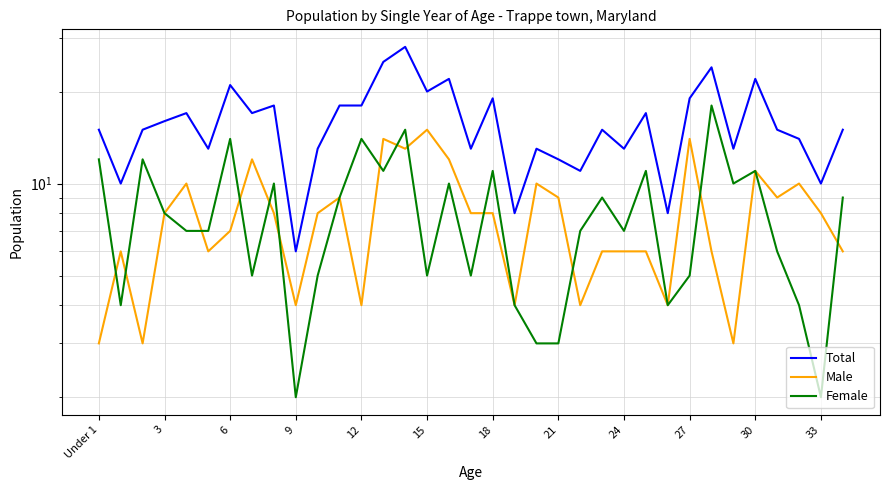

Is this an area chart (filled region under the line)?

No